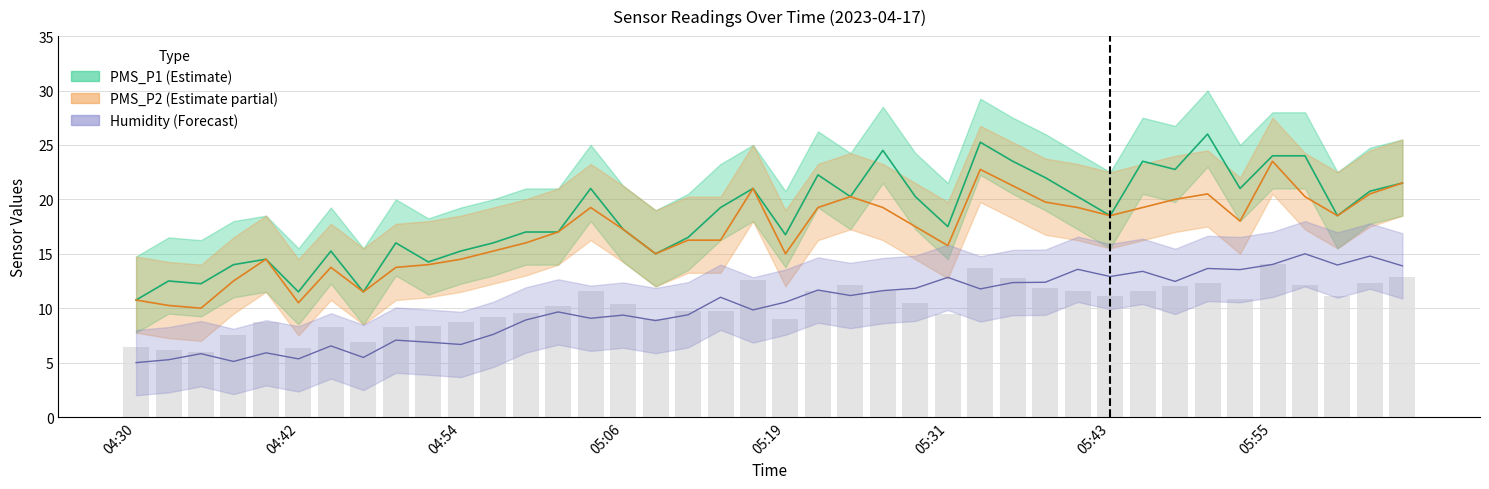

The value of PMS_P1 at 04:54 is 15.2. True or false?

True